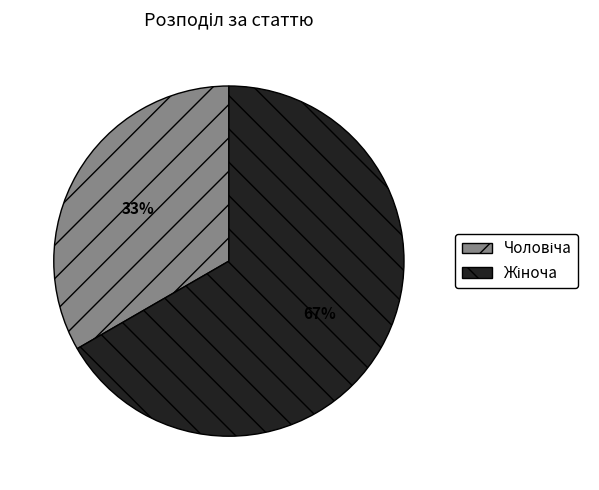

Is there any slice that represents more than half of the pie?

Yes